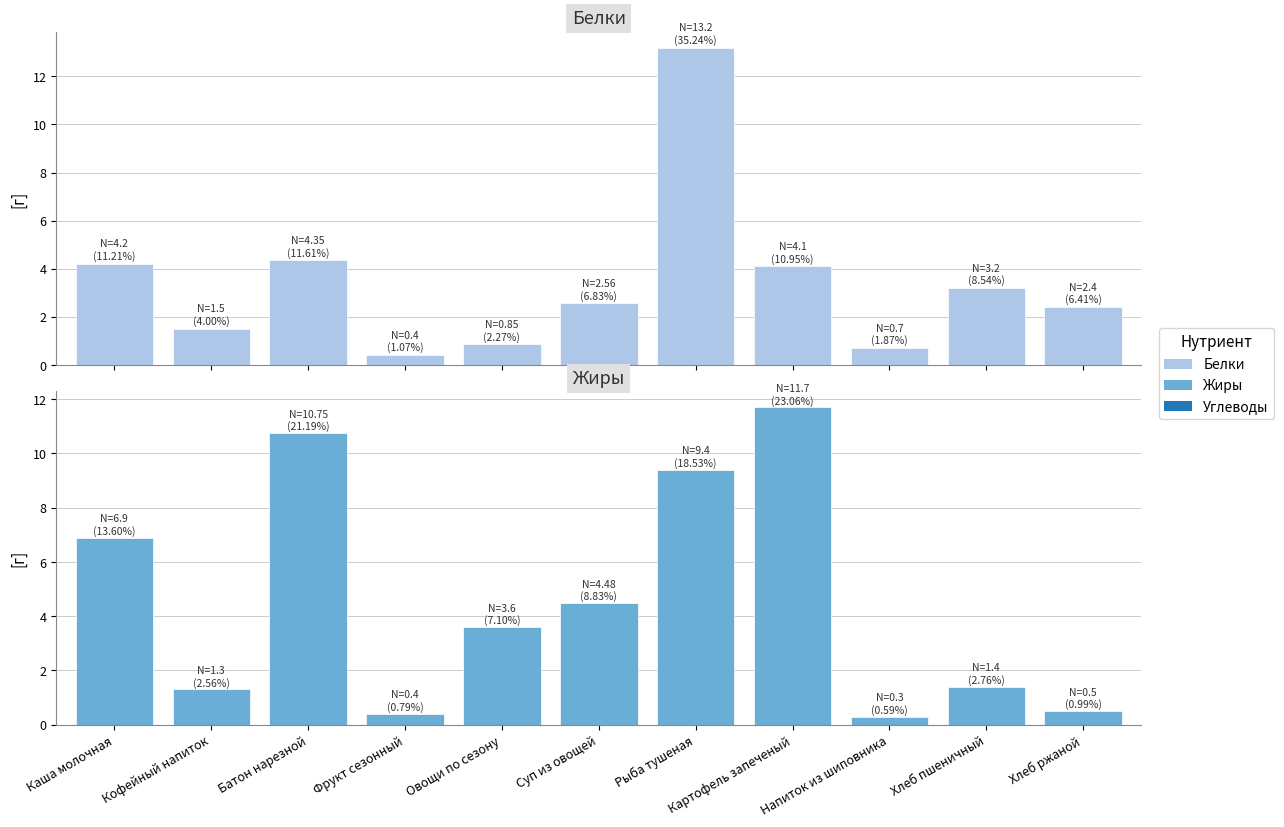

Reading left to right, transcribe all the data shown in this chart.

Белки: Каша молочная=4.2	Кофейный напиток=1.5	Батон нарезной=4.3	Фрукт сезонный=0.4	Овощи по сезону=0.8	Суп из овощей=2.6	Рыба тушеная=13.2	Картофель запеченый=4.1	Напиток из шиповника=0.7	Хлеб пшеничный=3.2	Хлеб ржаной=2.4
Жиры: Каша молочная=6.9	Кофейный напиток=1.3	Батон нарезной=10.8	Фрукт сезонный=0.4	Овощи по сезону=3.6	Суп из овощей=4.5	Рыба тушеная=9.4	Картофель запеченый=11.7	Напиток из шиповника=0.3	Хлеб пшеничный=1.4	Хлеб ржаной=0.5